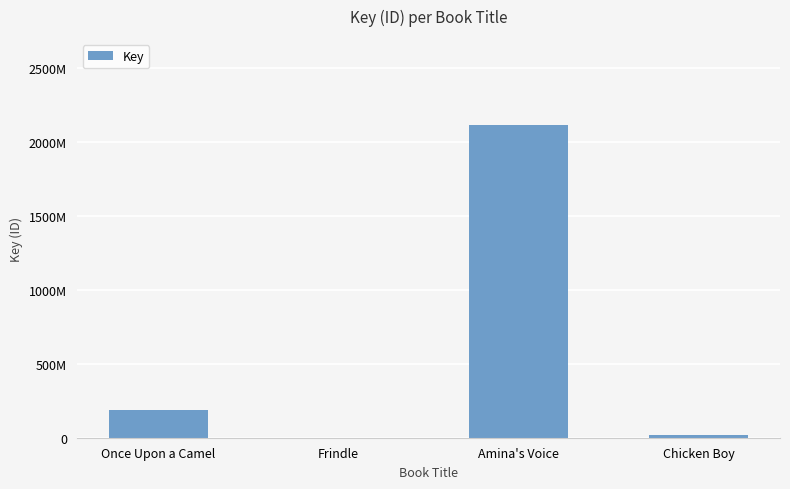

At which label does the data first exceed 187003424?

Amina's Voice